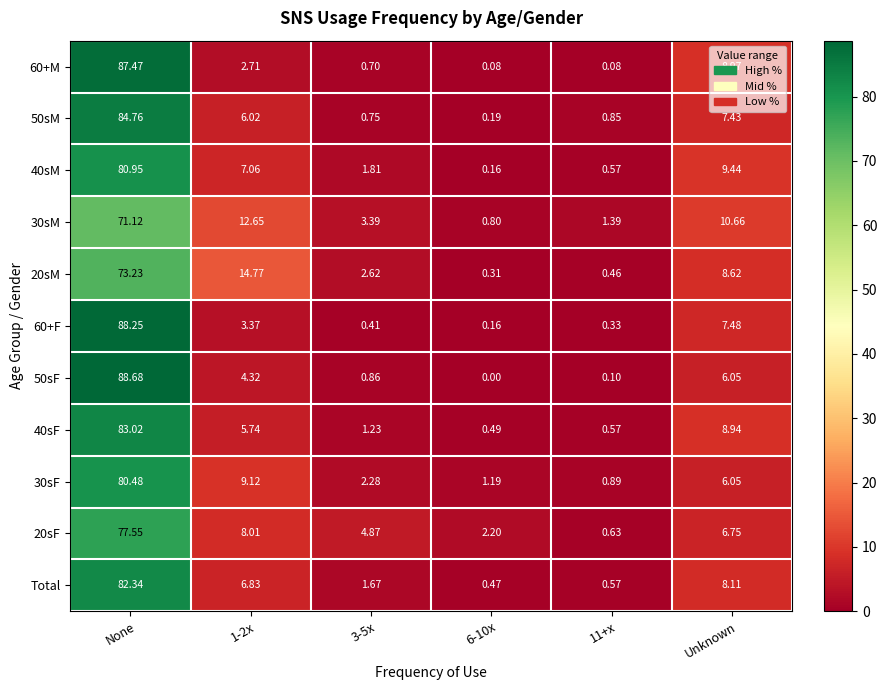

Is the value of 20sM at 11+x greater than the value of 30sM at 6-10x?

No